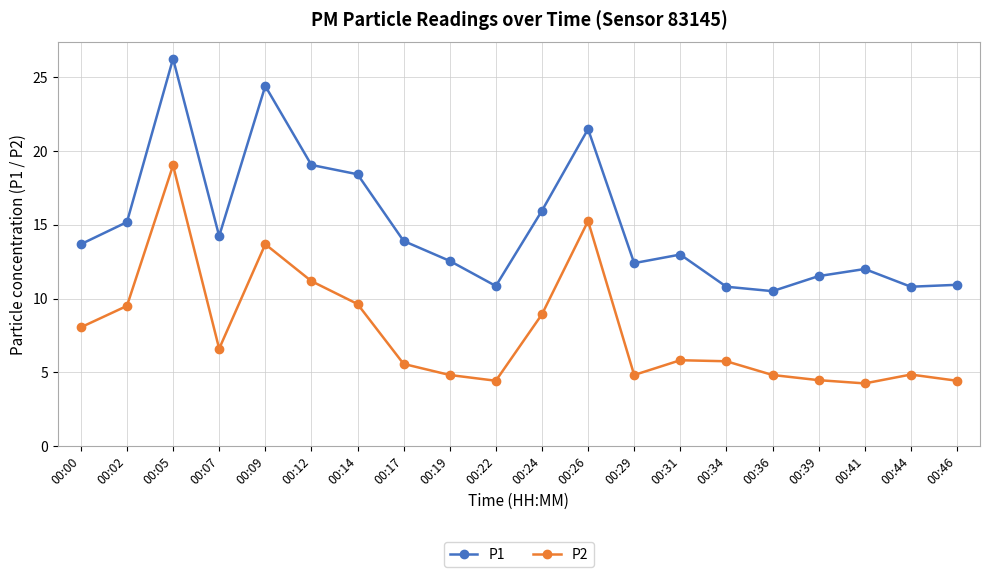

At which label does P2 first exceed 5?

00:00